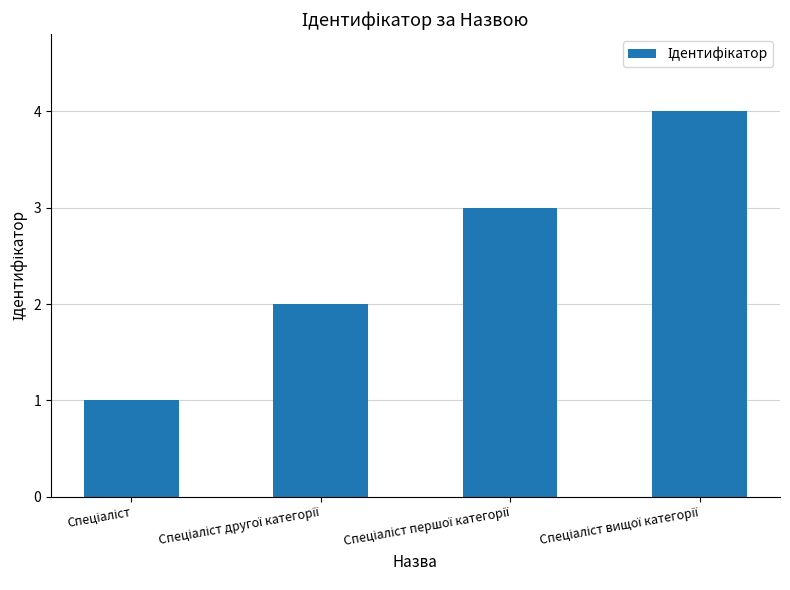

What is the smallest value displayed?

1